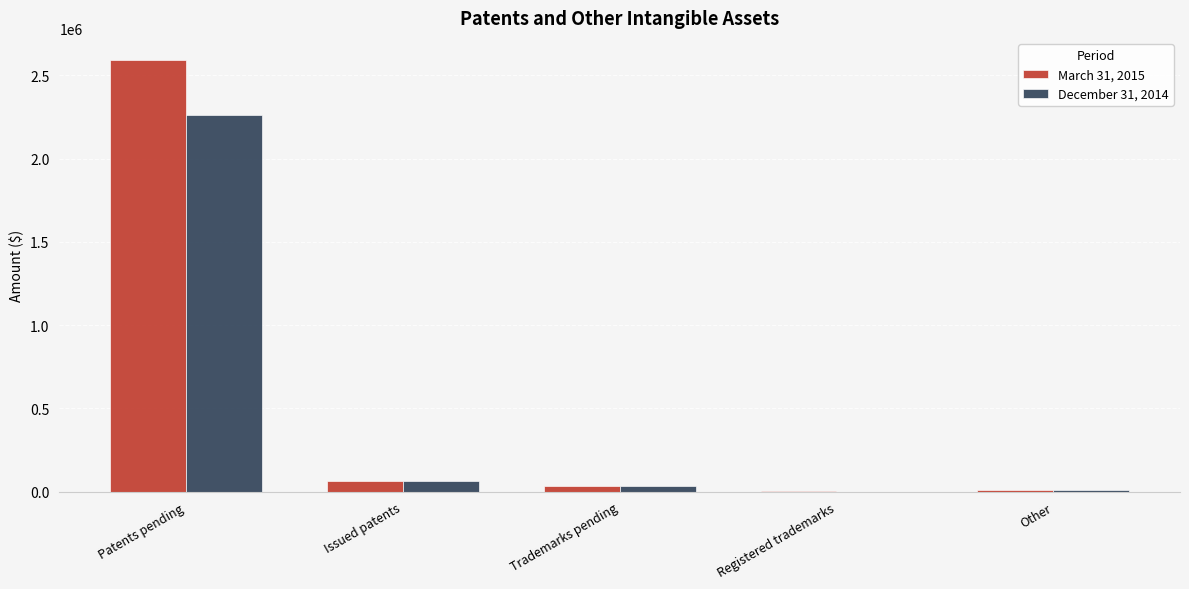

How many categories are shown in the chart?

5